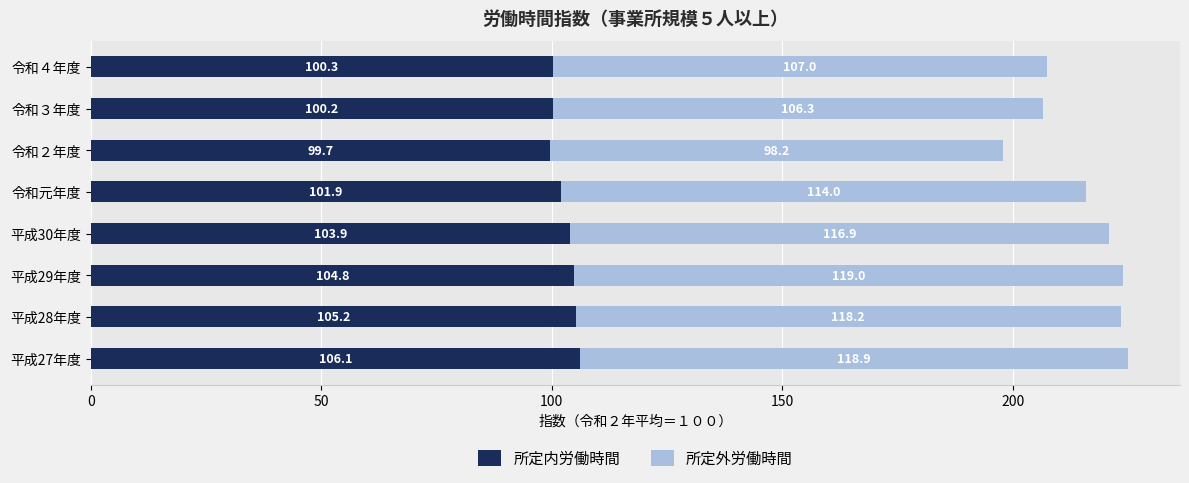

What is the difference between the maximum and second lowest values in the 所定内労働時間 series?

5.9